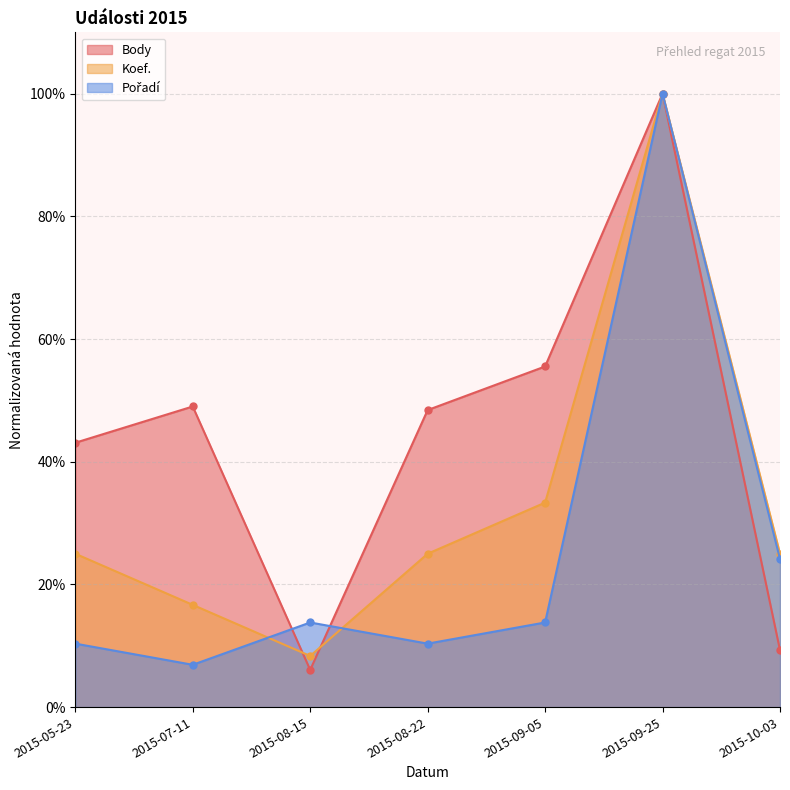

What is the approximate value of Pořadí at 2015-08-22?

10.3